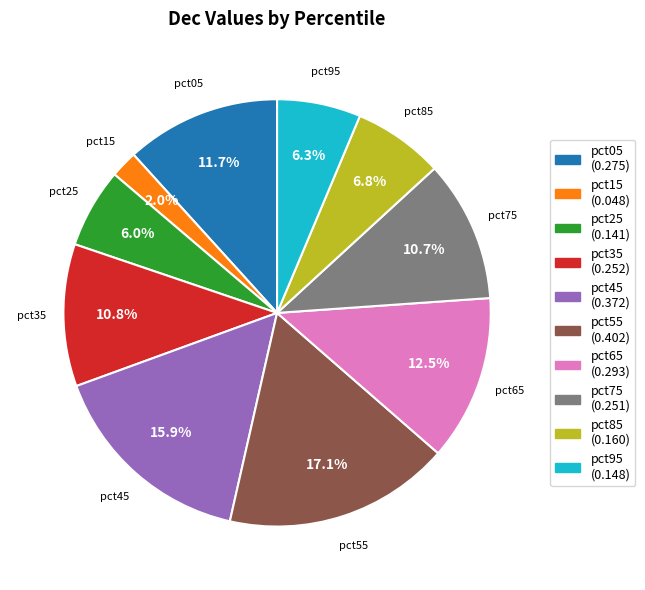

To the nearest percent, what portion does pct75 represent?

11%